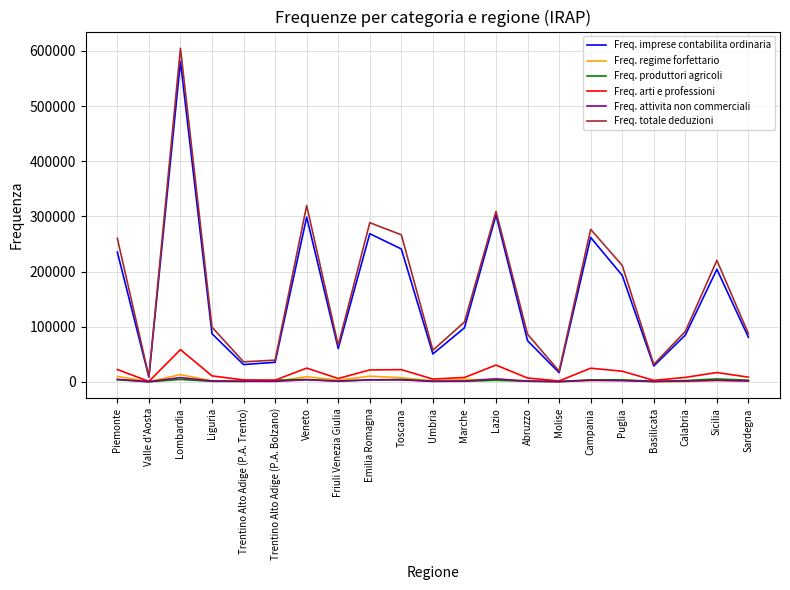

The Freq. totale deduzioni series shows 296951 at Puglia. True or false?

False